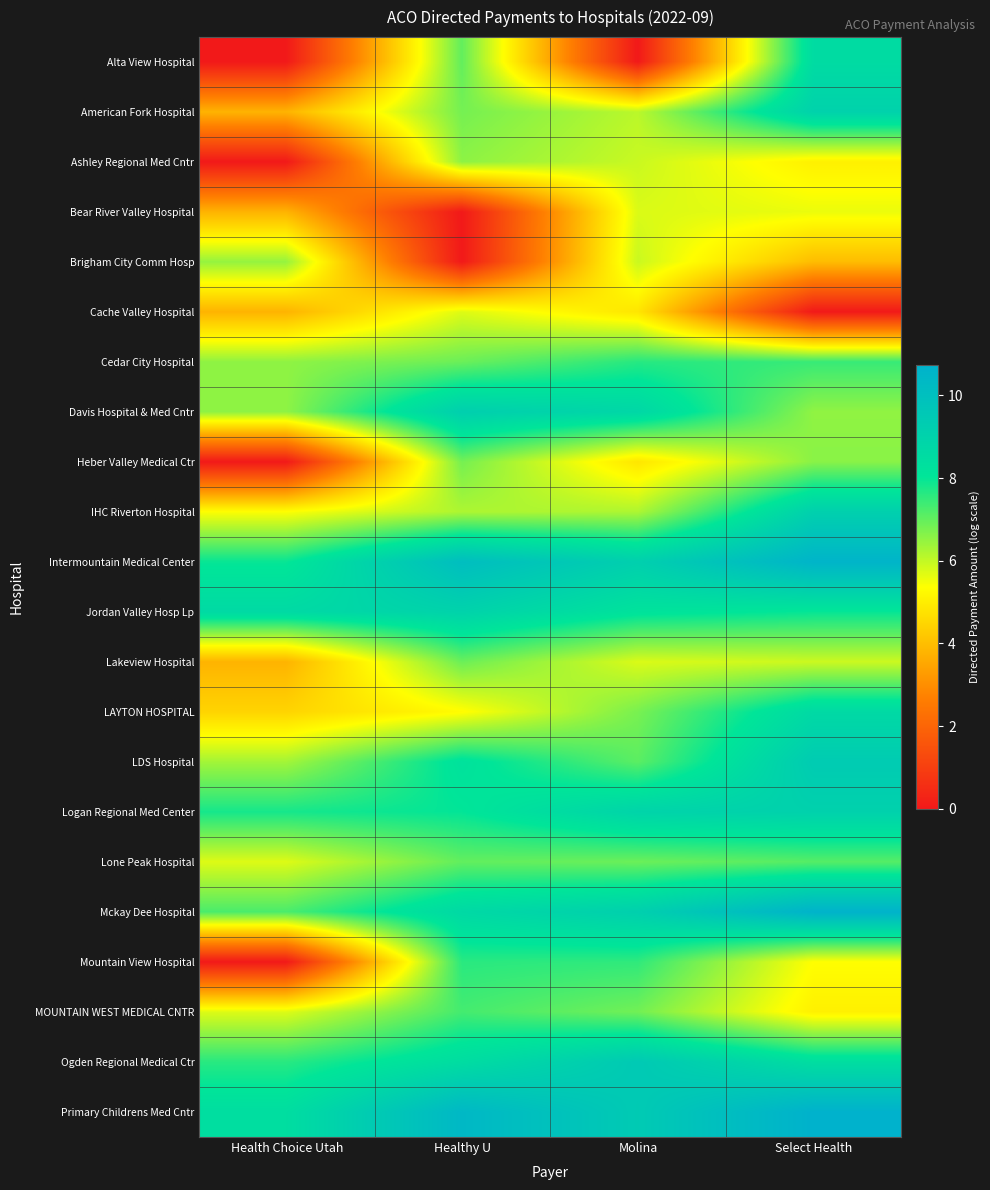

Reading left to right, transcribe all the data shown in this chart.

Alta View Hospital: Health Choice Utah=0.0	Healthy U=7.0	Molina=0.0	Select Health=8.6
American Fork Hospital: Health Choice Utah=3.8	Healthy U=6.8	Molina=6.1	Select Health=9.0
Ashley Regional Med Cntr: Health Choice Utah=0.0	Healthy U=6.6	Molina=5.9	Select Health=5.1
Bear River Valley Hospital: Health Choice Utah=3.8	Healthy U=0.0	Molina=5.8	Select Health=5.6
Brigham City Comm Hosp: Health Choice Utah=6.5	Healthy U=0.0	Molina=5.9	Select Health=4.0
Cache Valley Hospital: Health Choice Utah=3.8	Healthy U=5.7	Molina=4.8	Select Health=0.0
Cedar City Hospital: Health Choice Utah=6.5	Healthy U=6.9	Molina=7.6	Select Health=7.5
Davis Hospital & Med Cntr: Health Choice Utah=6.5	Healthy U=9.2	Molina=8.8	Select Health=6.5
Heber Valley Medical Ctr: Health Choice Utah=0.0	Healthy U=6.8	Molina=4.8	Select Health=6.6
IHC Riverton Hospital: Health Choice Utah=5.4	Healthy U=6.2	Molina=6.2	Select Health=9.1
Intermountain Medical Center: Health Choice Utah=8.0	Healthy U=10.1	Molina=9.2	Select Health=10.6
Jordan Valley Hosp Lp: Health Choice Utah=8.6	Healthy U=9.0	Molina=8.2	Select Health=8.0
Lakeview Hospital: Health Choice Utah=3.8	Healthy U=6.9	Molina=5.8	Select Health=5.9
LAYTON HOSPITAL: Health Choice Utah=4.5	Healthy U=5.3	Molina=6.8	Select Health=8.7
LDS Hospital: Health Choice Utah=6.3	Healthy U=8.2	Molina=7.1	Select Health=9.4
Logan Regional Med Center: Health Choice Utah=7.8	Healthy U=8.0	Molina=8.9	Select Health=9.1
Lone Peak Hospital: Health Choice Utah=5.7	Healthy U=7.0	Molina=6.9	Select Health=7.1
Mckay Dee Hospital: Health Choice Utah=7.3	Healthy U=8.7	Molina=9.2	Select Health=10.7
Mountain View Hospital: Health Choice Utah=0.0	Healthy U=7.6	Molina=7.5	Select Health=5.4
MOUNTAIN WEST MEDICAL CNTR: Health Choice Utah=5.7	Healthy U=7.3	Molina=6.8	Select Health=5.1
Ogden Regional Medical Ctr: Health Choice Utah=7.6	Healthy U=8.5	Molina=9.5	Select Health=8.4
Primary Childrens Med Cntr: Health Choice Utah=8.4	Healthy U=10.4	Molina=9.4	Select Health=10.7